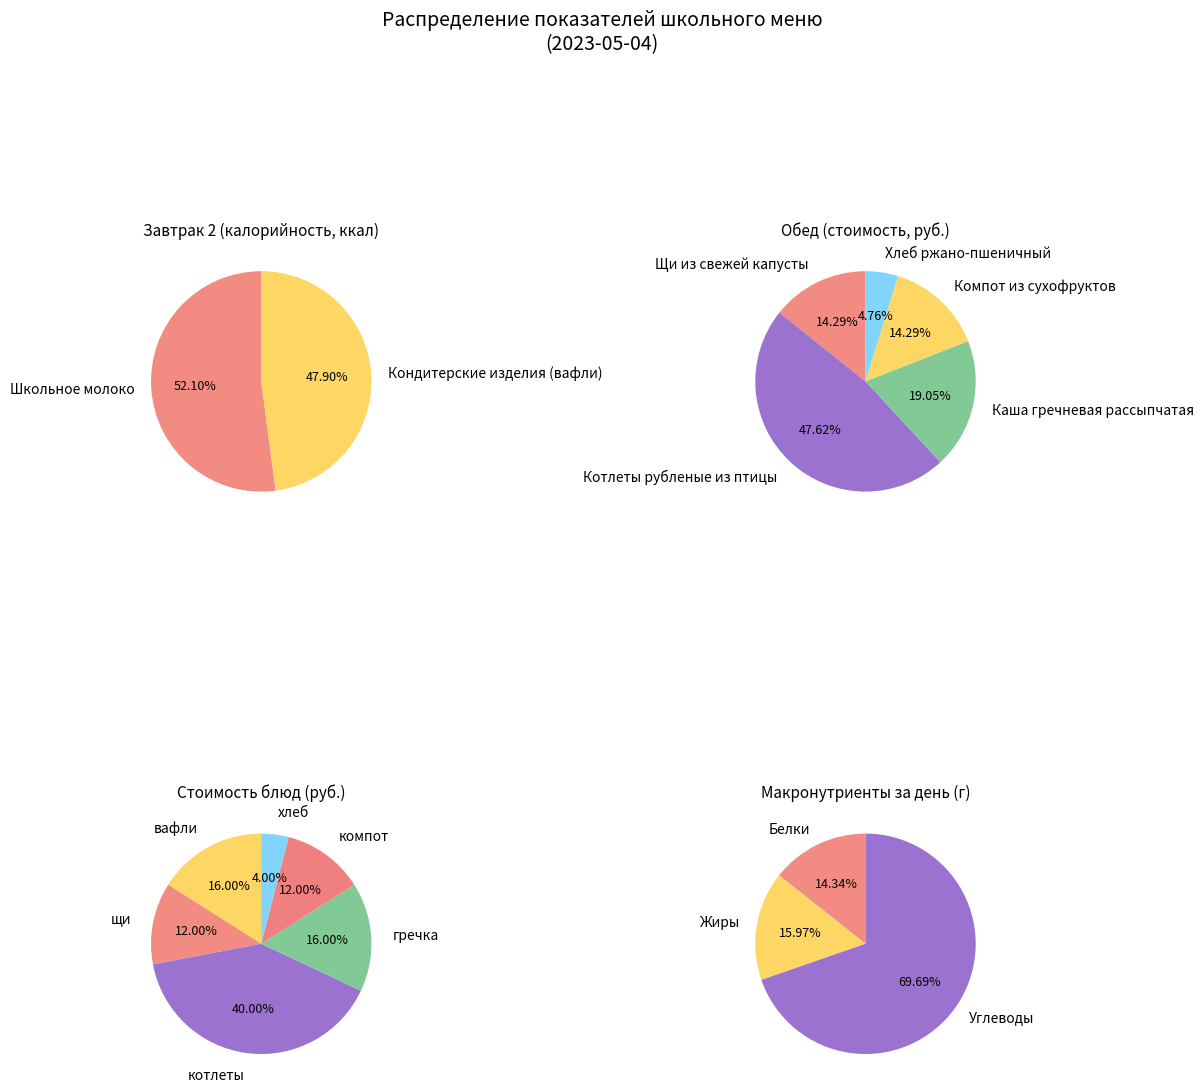

What is the ratio of the value at Котлеты рубленые из птицы to the value at Компот из сухофруктов?

3.3